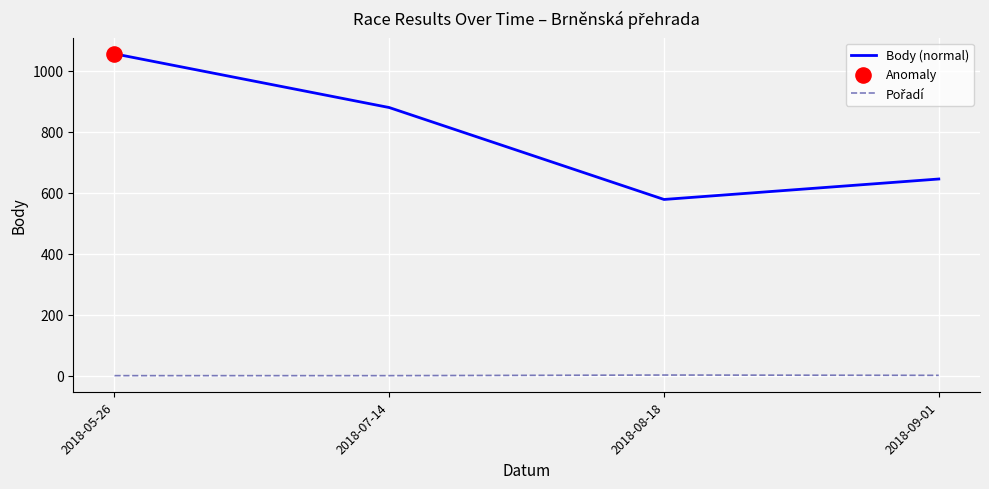

Which series changed the most between 2018-07-14 and 2018-09-01?

Body (normal)